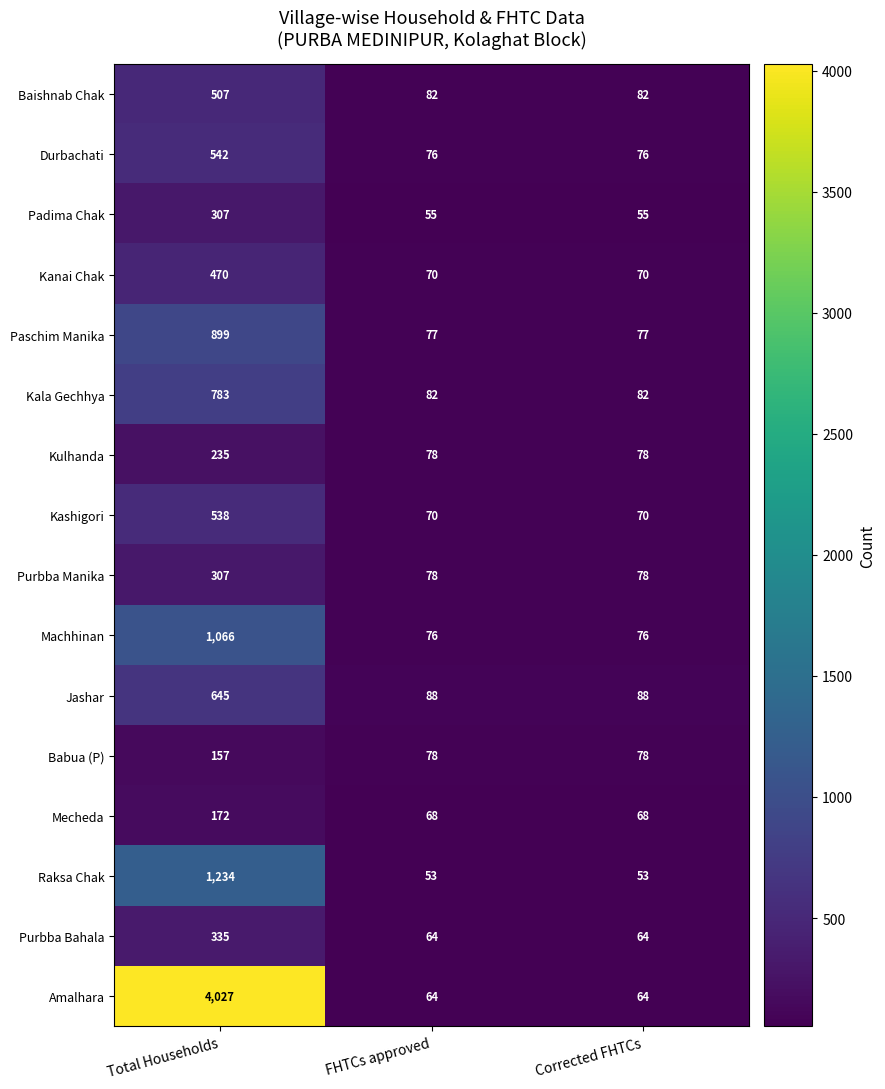

At which category is the sum across all series the highest?

Total Households